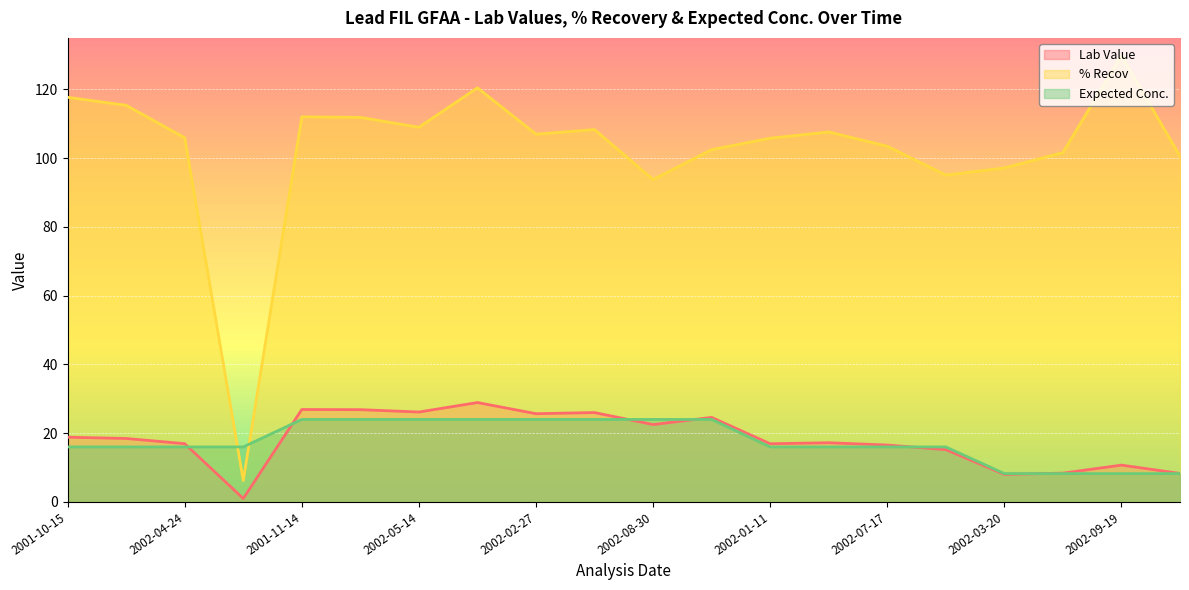

At which category is the sum across all series the highest?

2002-06-06